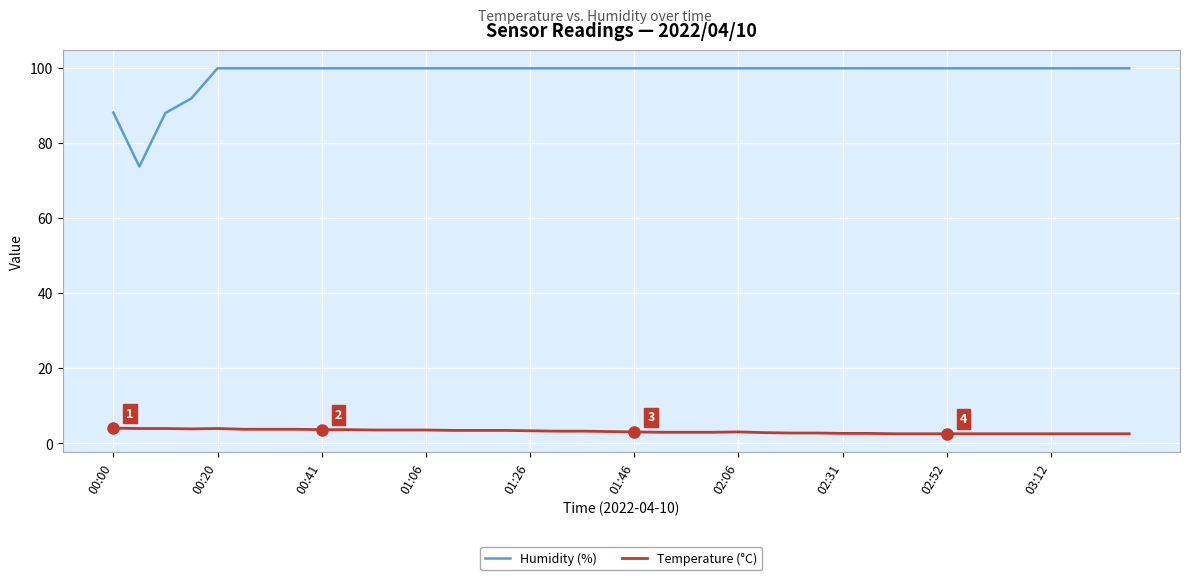

What are all the series names shown in the legend?

Humidity (%), Temperature (°C)